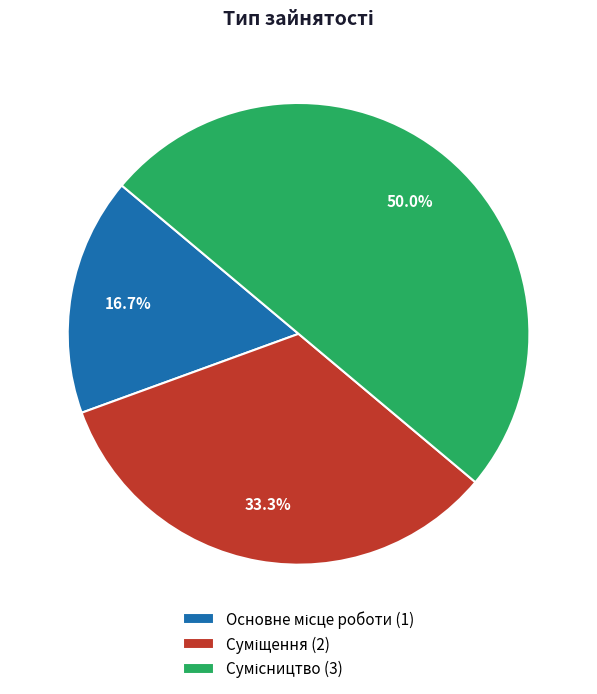

What is the total percentage of Сумісництво and Суміщення?

83.3%